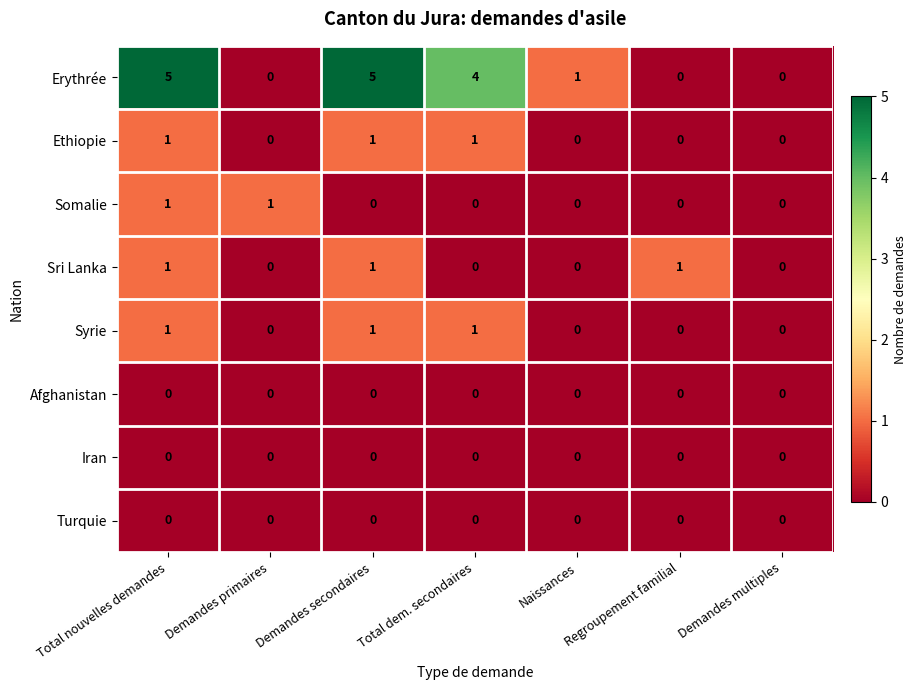

What is the maximum value shown in the chart?

5